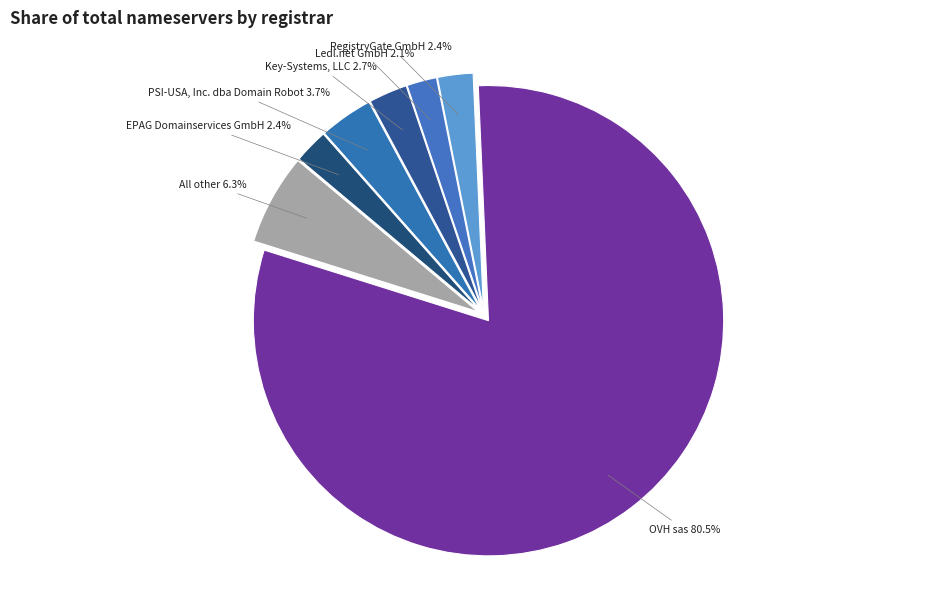

What percentage is NOT represented by RegistryGate GmbH?

97.6%